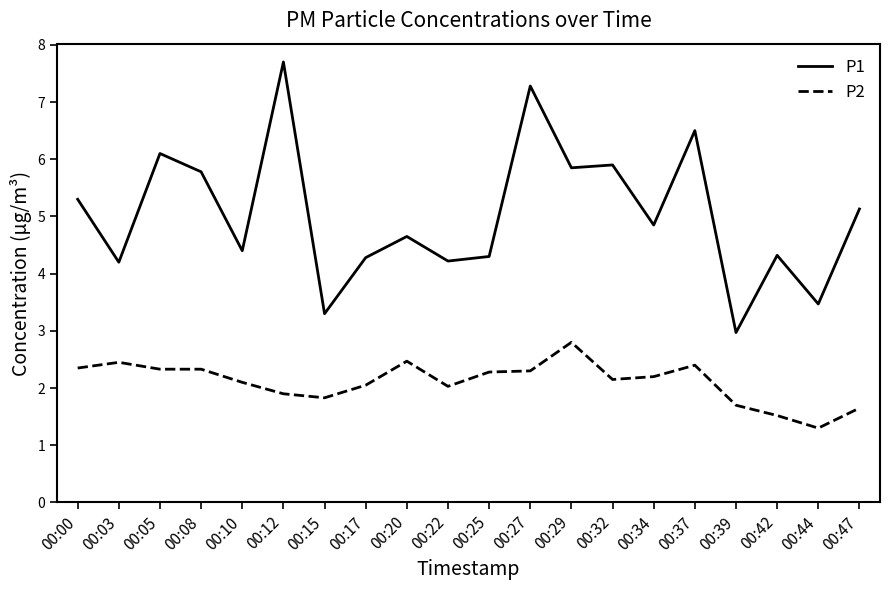

Does the chart display data point markers on the line(s)?

No